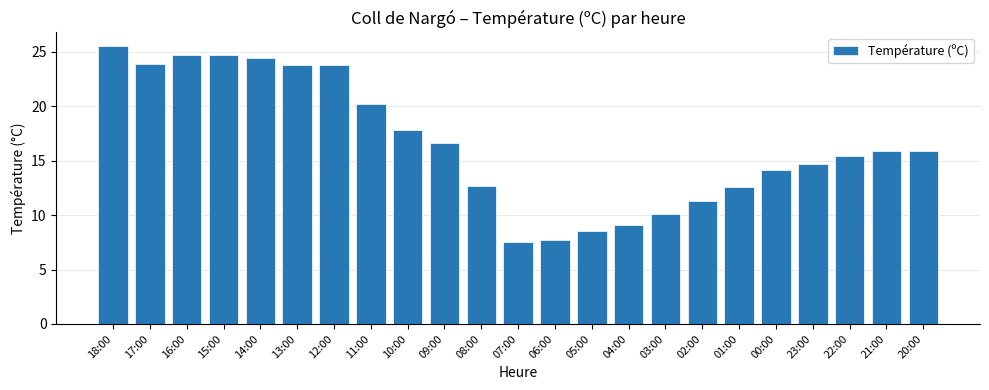

How many bars are there in total?

23